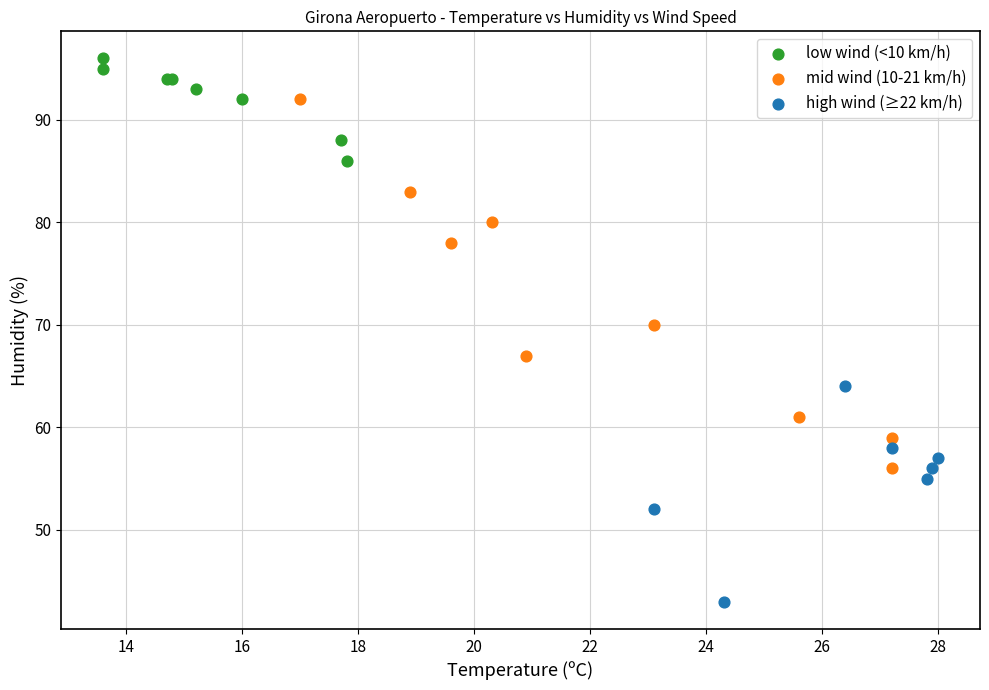

Which series contains the lowest Y value?

high wind (≥22 km/h)